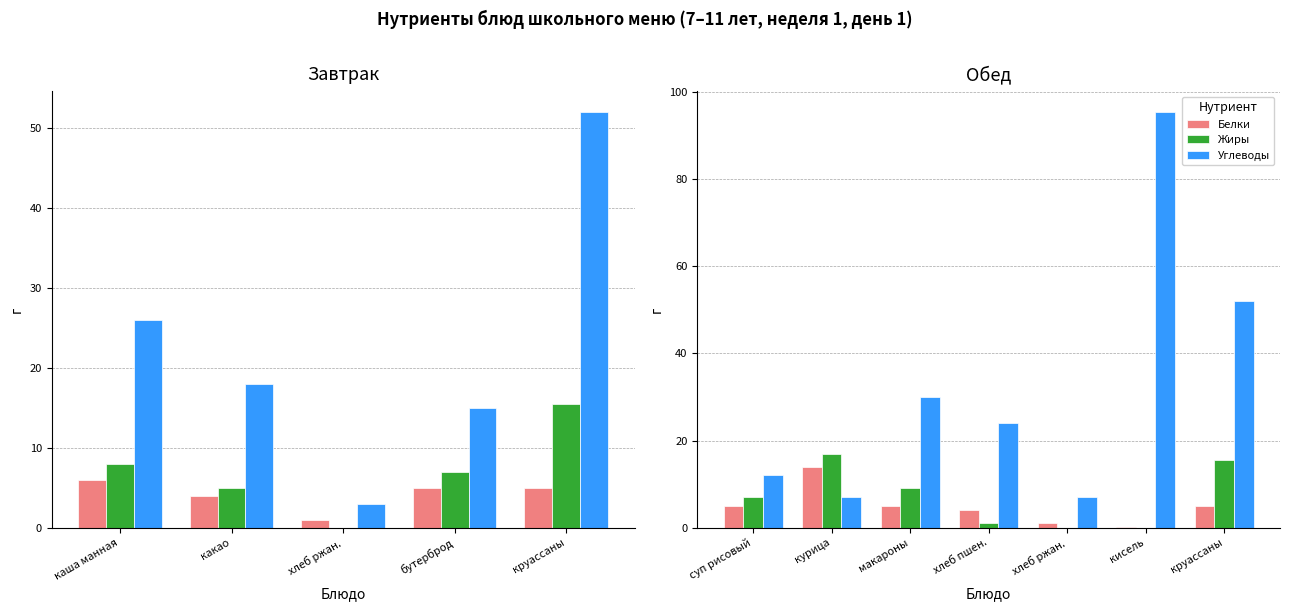

What are all the series names shown in the legend?

Белки, Жиры, Углеводы